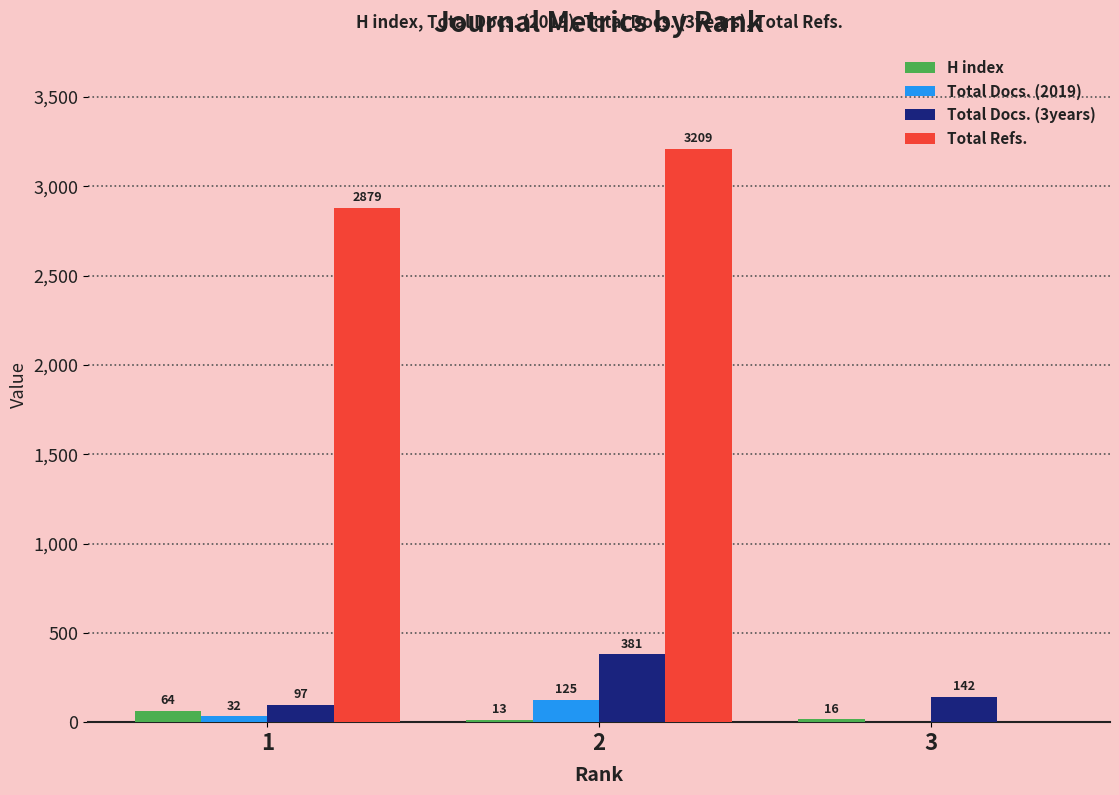

What is the sum of all Total Docs. (3years) values?

620